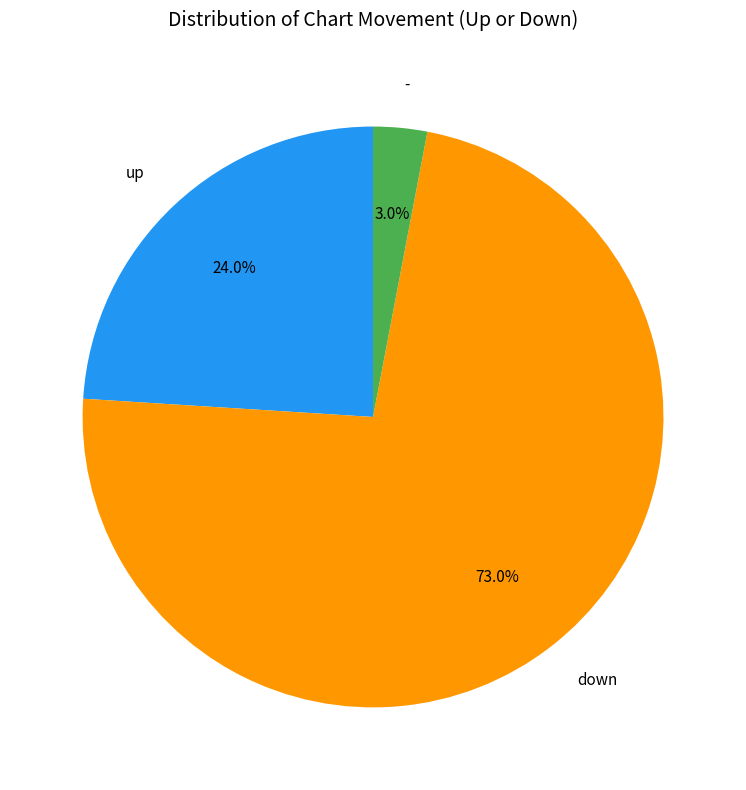

To the nearest percent, what is the difference between the largest and smallest slice percentages?

70%